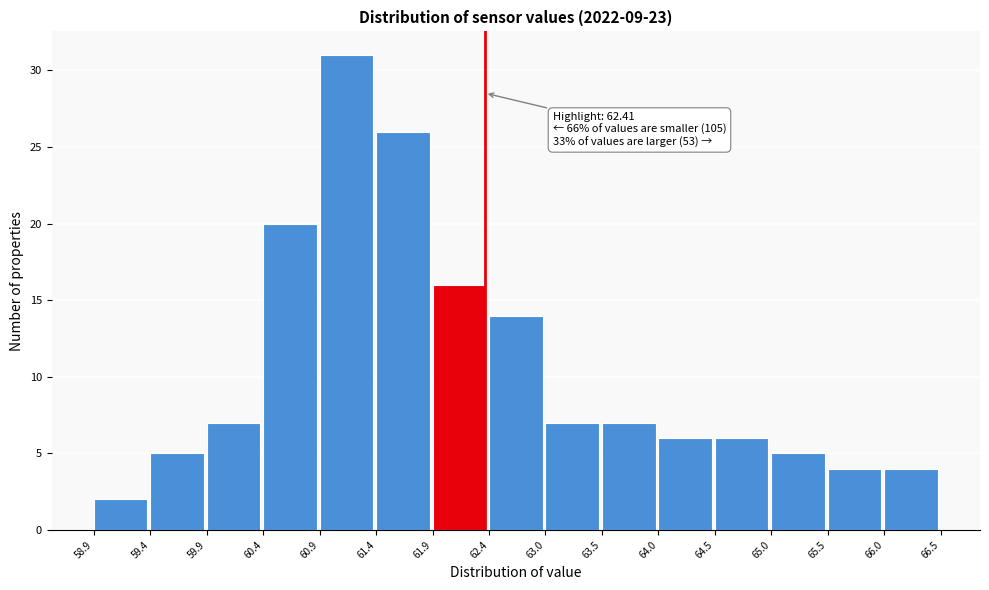

Which range on the x-axis has the tallest bar?

60.9 to 61.4